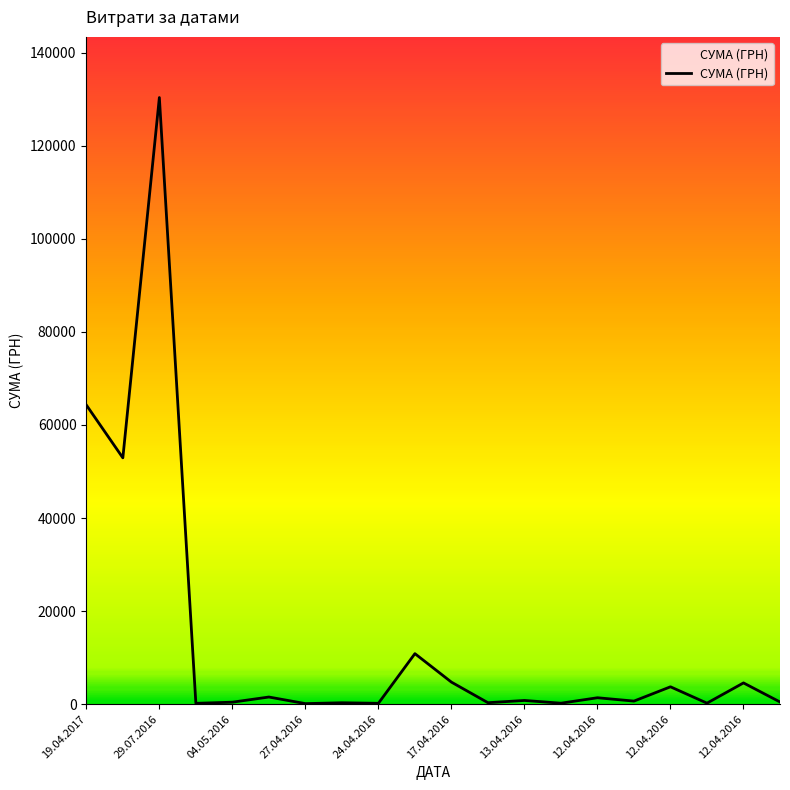

What is the greatest value displayed?

130379.7